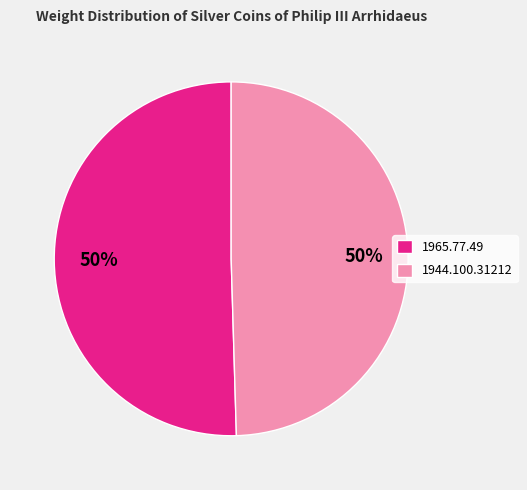

True or false: 1965.77.49 accounts for 50% of the total.

True